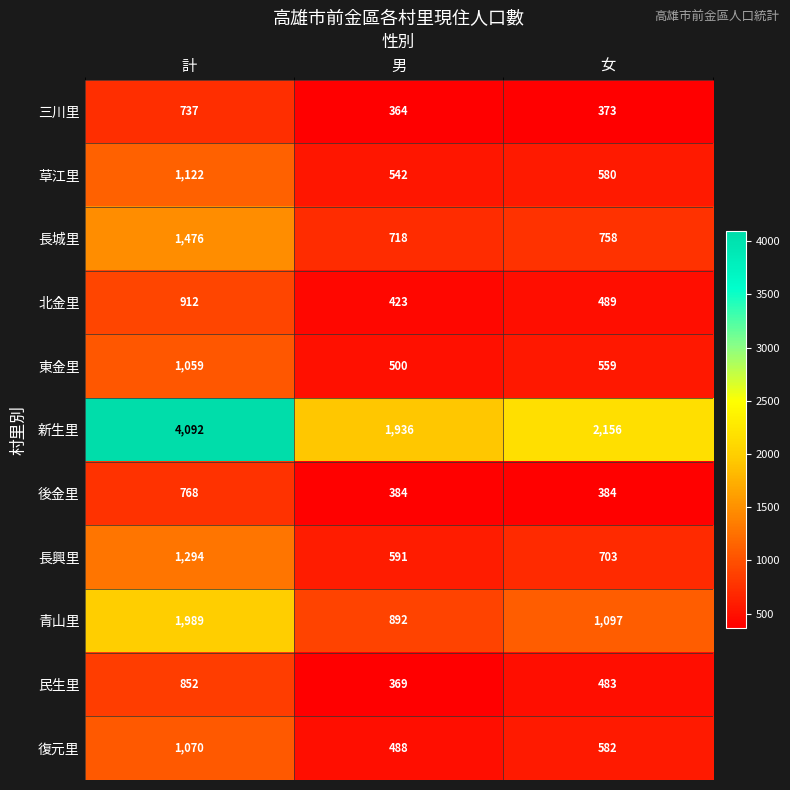

At which category is the sum across all series the highest?

計